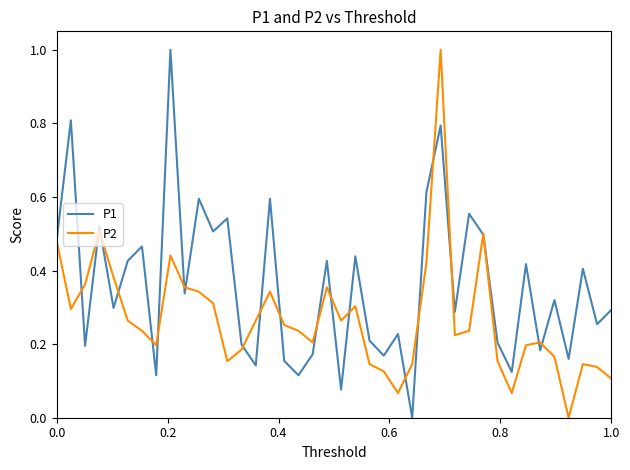

What is the maximum value for P1?

1.0